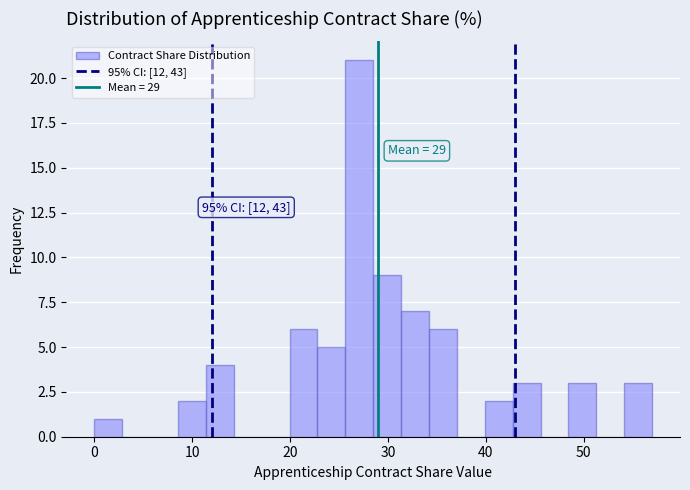

Read against the x-axis, roughly where is the centre of the tallest bar?

27